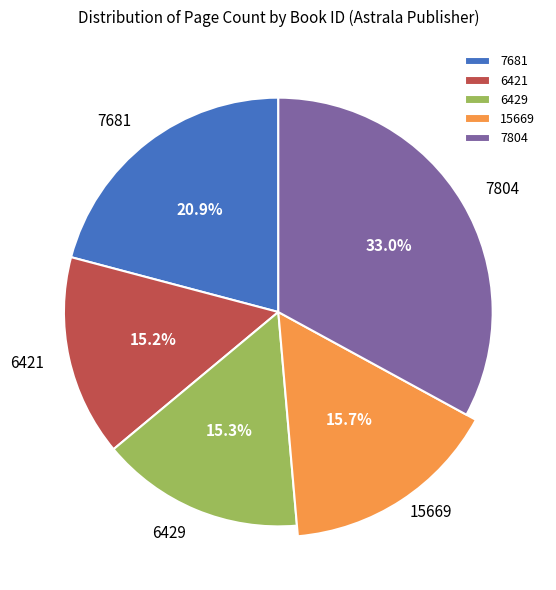

What percentage is NOT represented by 6429?

84.7%